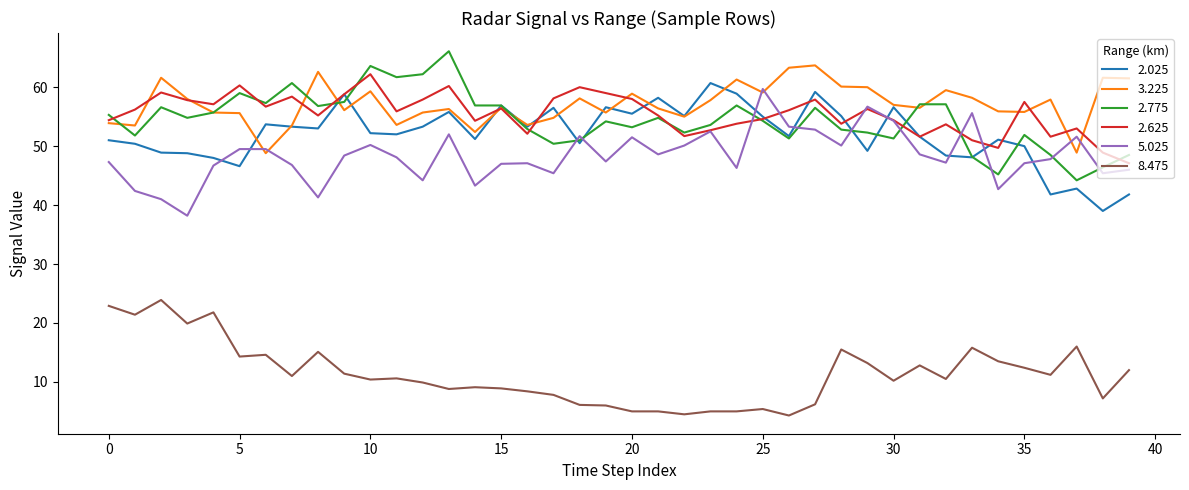

True or false: 8.475 and 5.025 intersect in this chart.

False